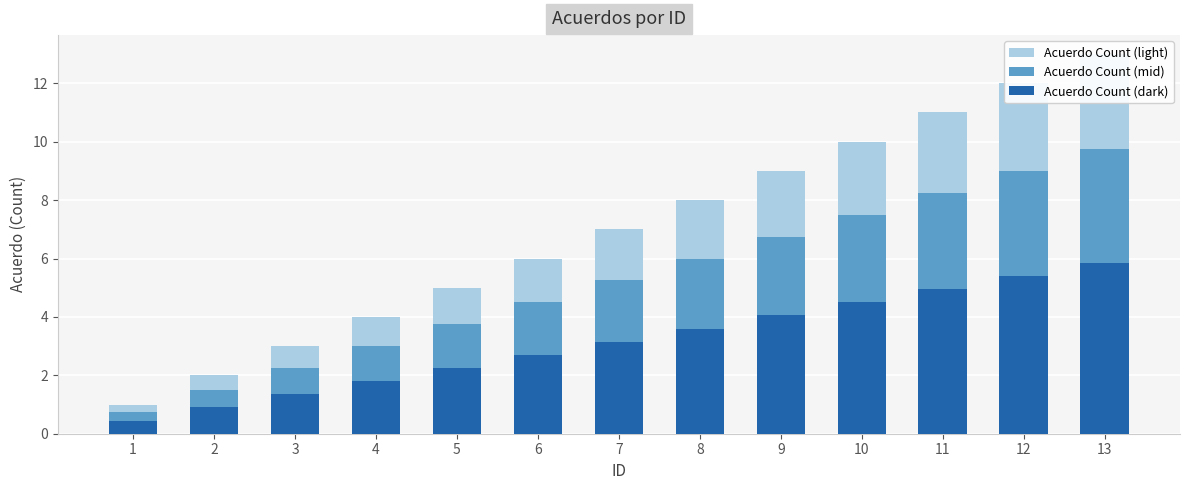

Reading left to right, list all the values displayed in this chart.

Acuerdo Count (light): 1=1.0	2=2.0	3=3.0	4=4.0	5=5.0	6=6.0	7=7.0	8=8.0	9=9.0	10=10.0	11=11.0	12=12.0	13=13.0
Acuerdo Count (mid): 1=0.8	2=1.5	3=2.2	4=3.0	5=3.8	6=4.5	7=5.2	8=6.0	9=6.8	10=7.5	11=8.2	12=9.0	13=9.8
Acuerdo Count (dark): 1=0.5	2=0.9	3=1.4	4=1.8	5=2.2	6=2.7	7=3.1	8=3.6	9=4.0	10=4.5	11=5.0	12=5.4	13=5.9